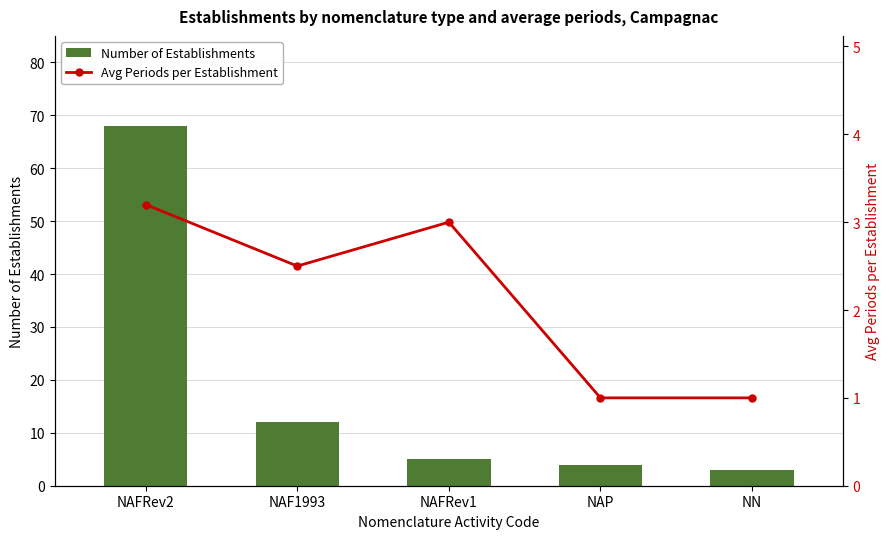

How many data points in Avg Periods per Establishment are less than 2?

2